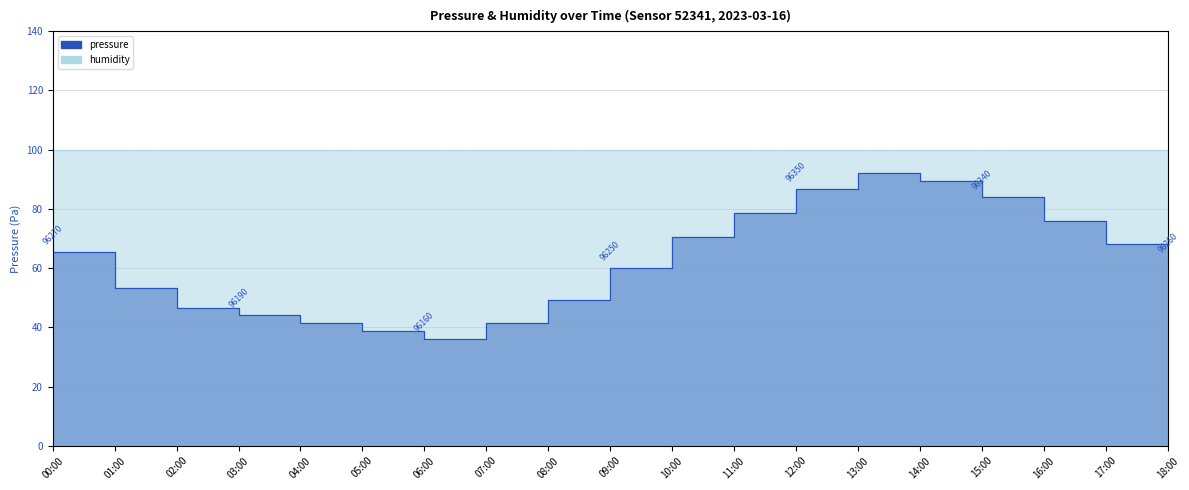

At which category does the chart reach its minimum across all series?

06:00